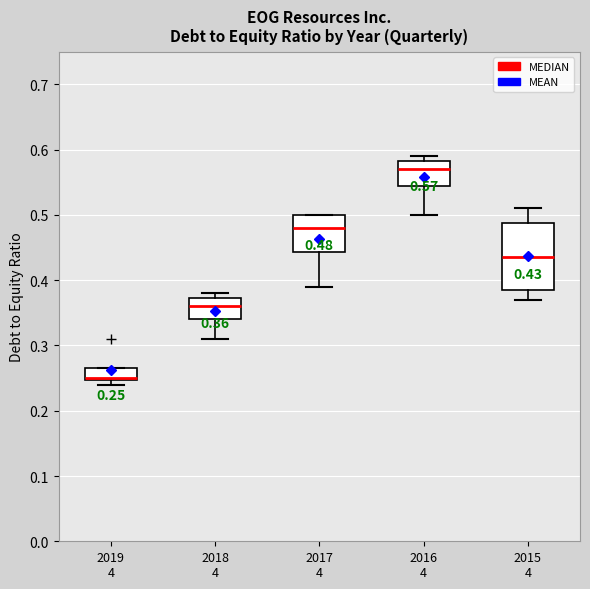

Which box is the tallest, from its lower edge to its upper edge?

2015 4